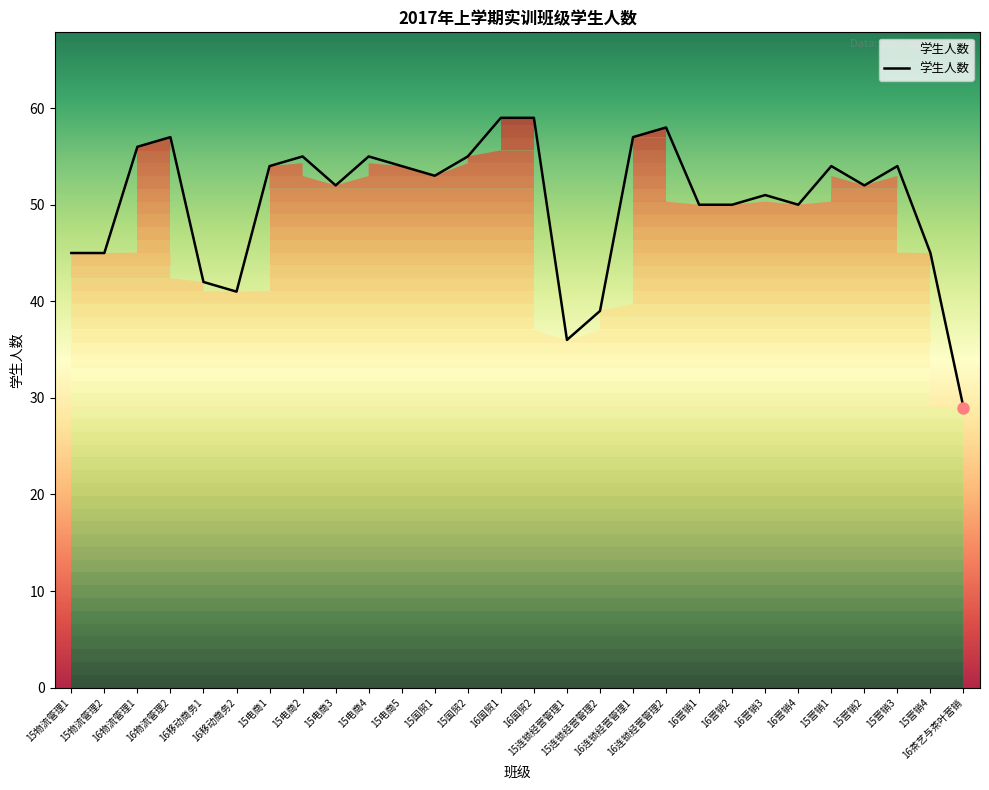

What is the minimum value shown in the chart?

29